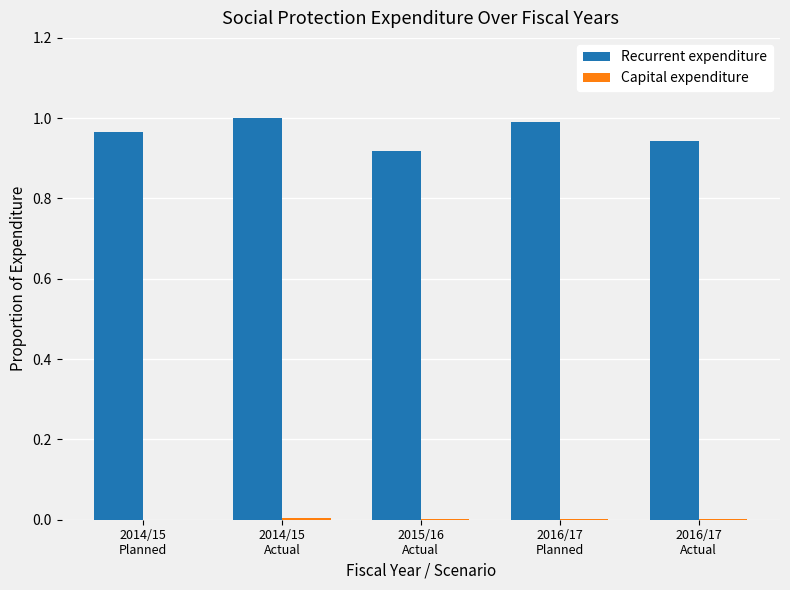

The Recurrent expenditure series shows 1.4 at 2016/17
Planned. True or false?

False